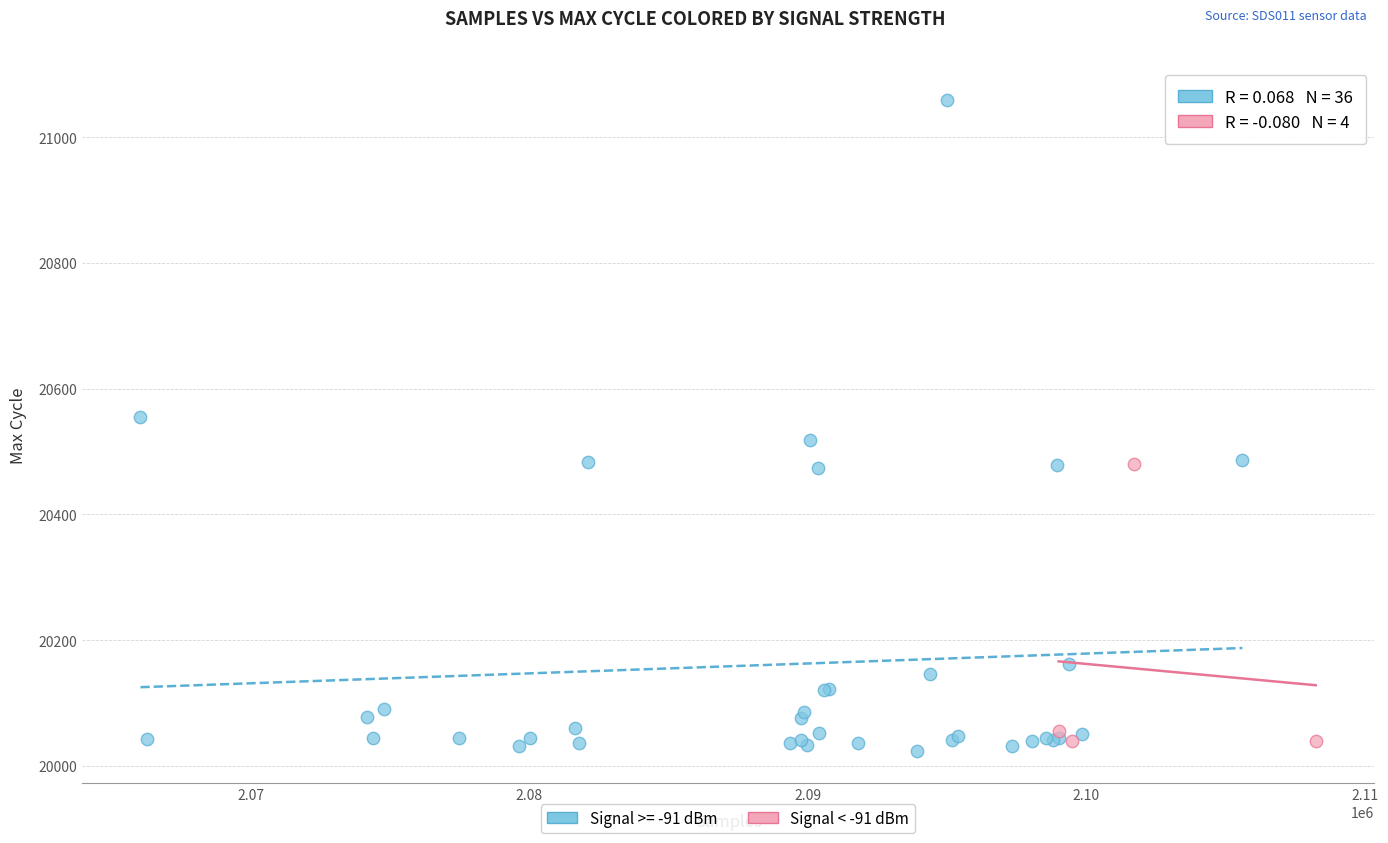

Which series has the widest spread of Y values?

Signal >= -91 dBm